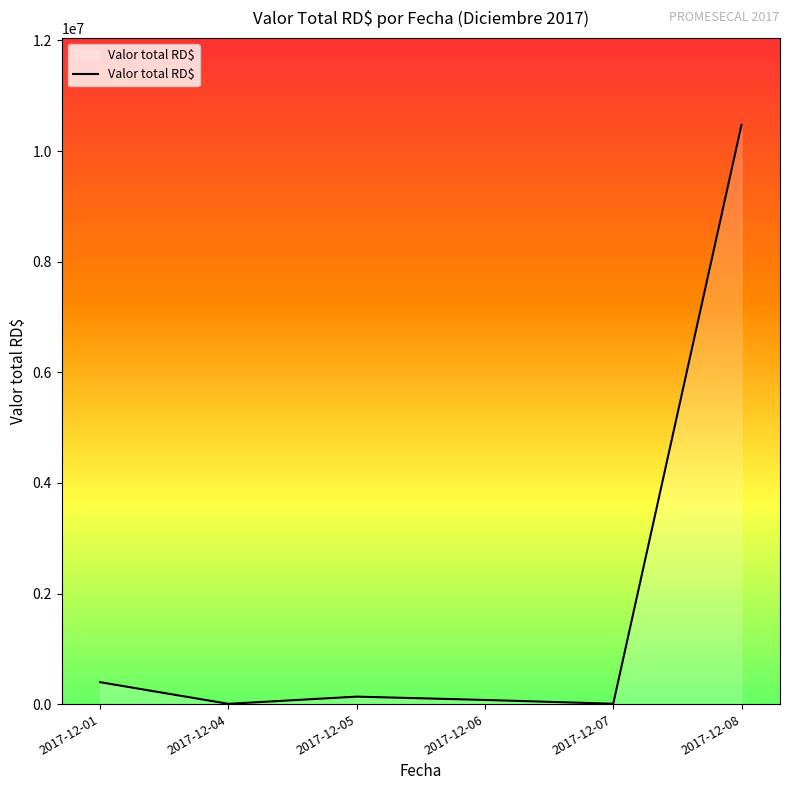

What is the sum of all values?

11096762.9